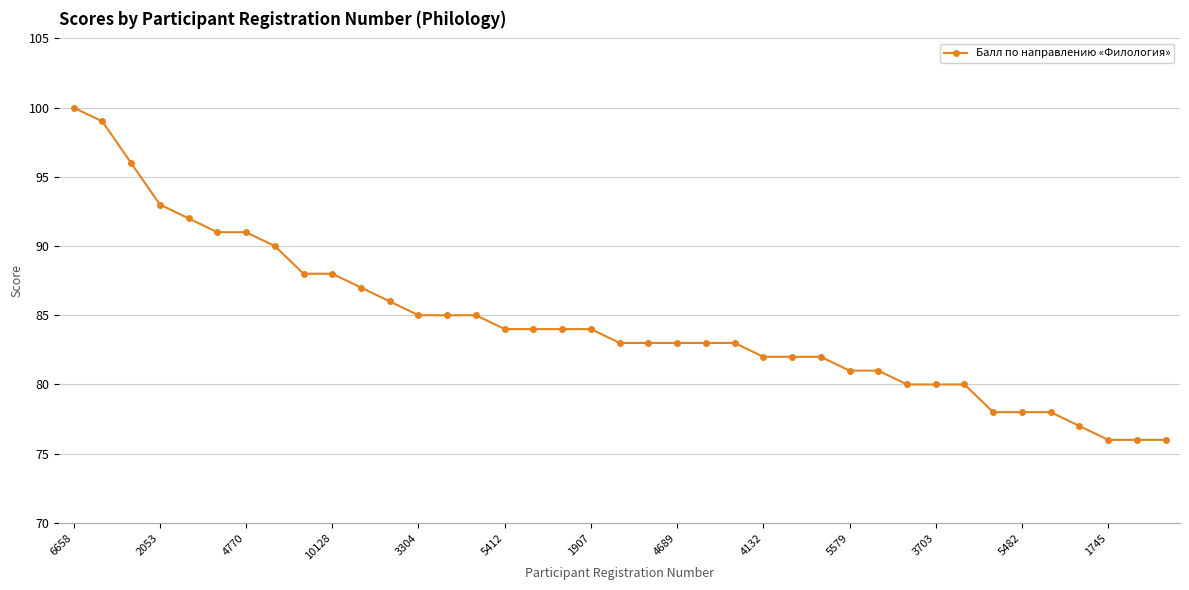

What is the difference between the second highest and minimum values?

23